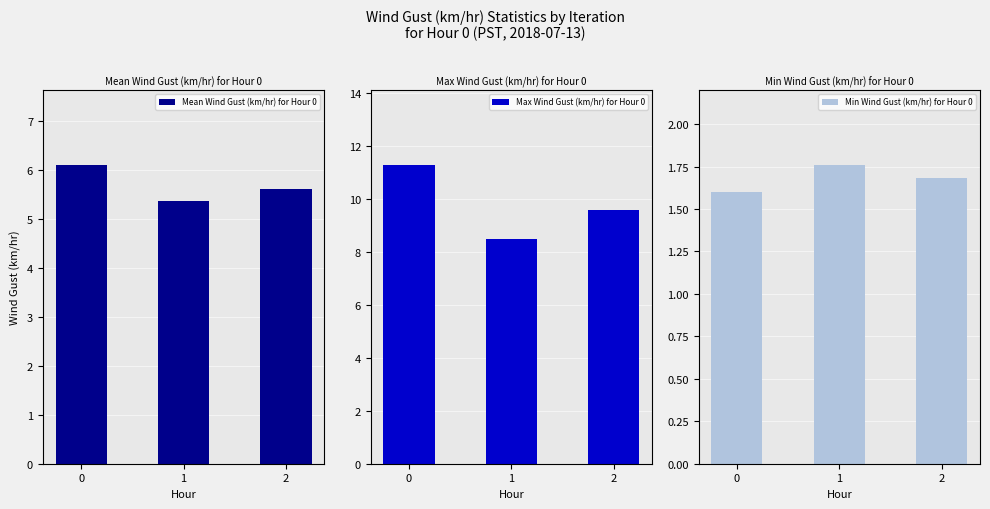

What are all the series names shown in the legend?

Mean Wind Gust (km/hr) for Hour 0, Max Wind Gust (km/hr) for Hour 0, Min Wind Gust (km/hr) for Hour 0